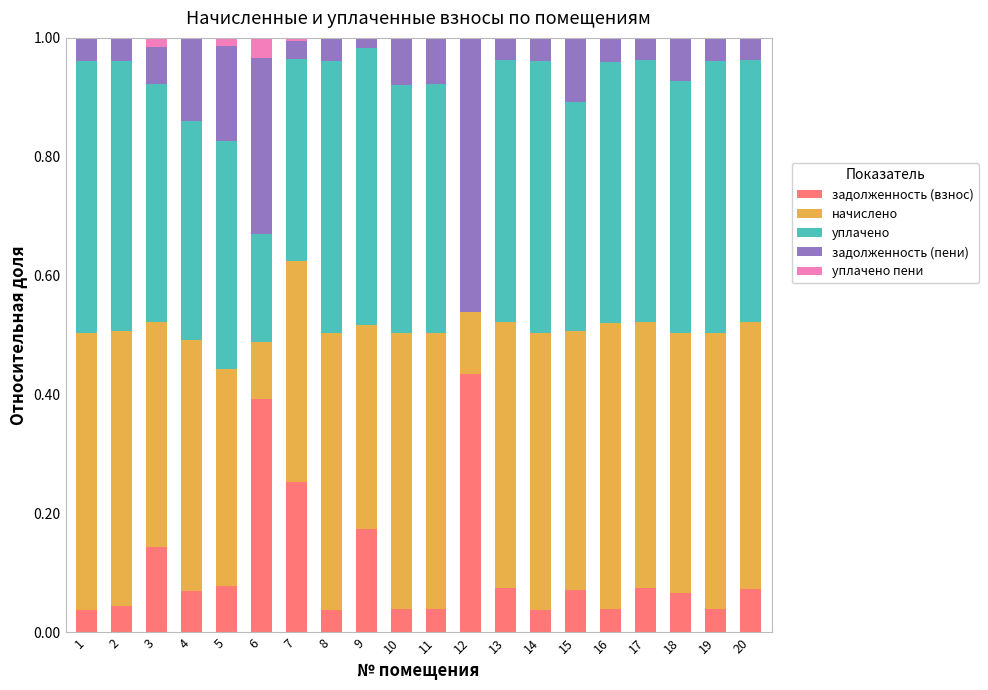

Which category has the highest value in the задолженность (взнос) series?

12